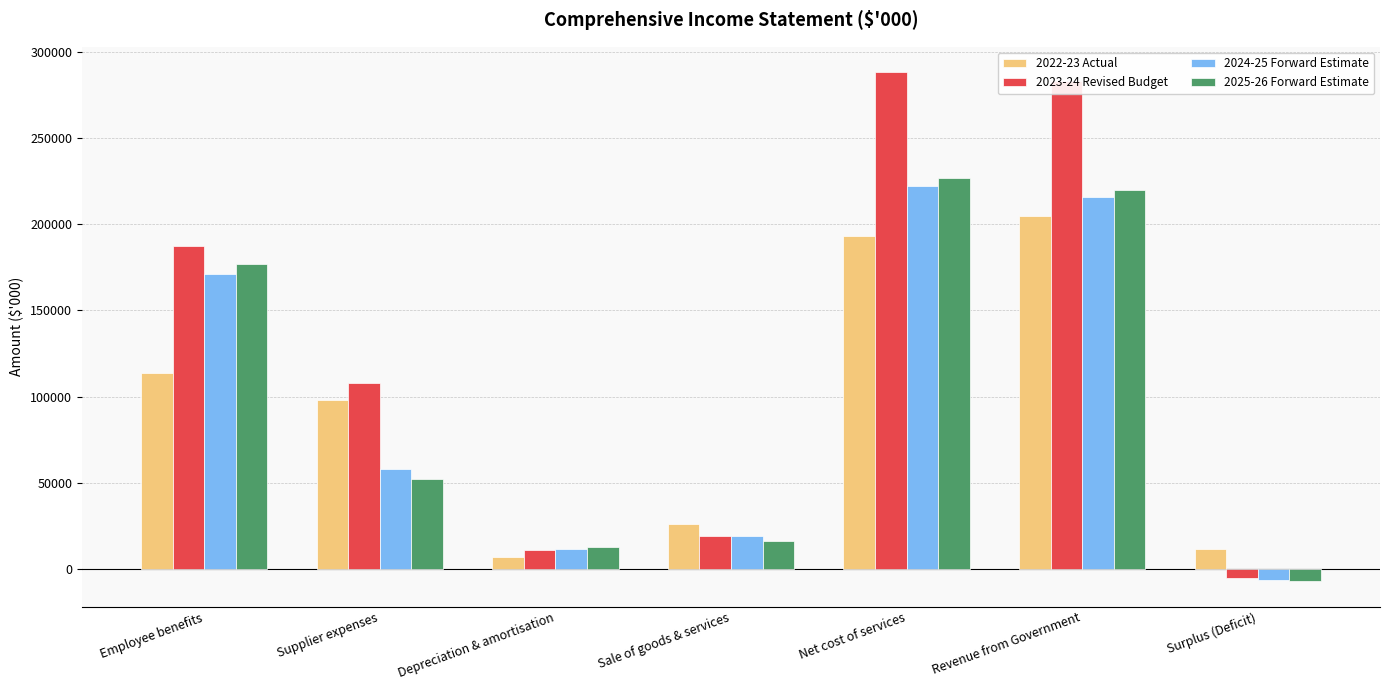

Which series has the largest total across all categories?

2023-24 Revised Budget